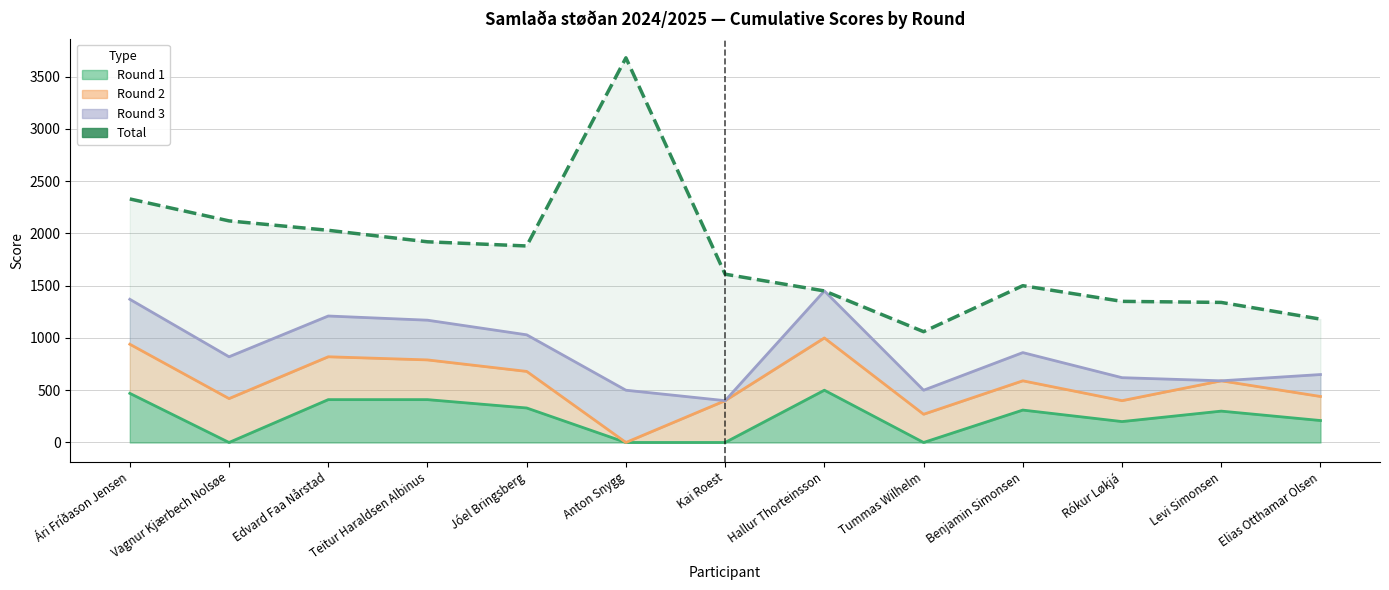

What is the difference between the maximum and second lowest values?

2500